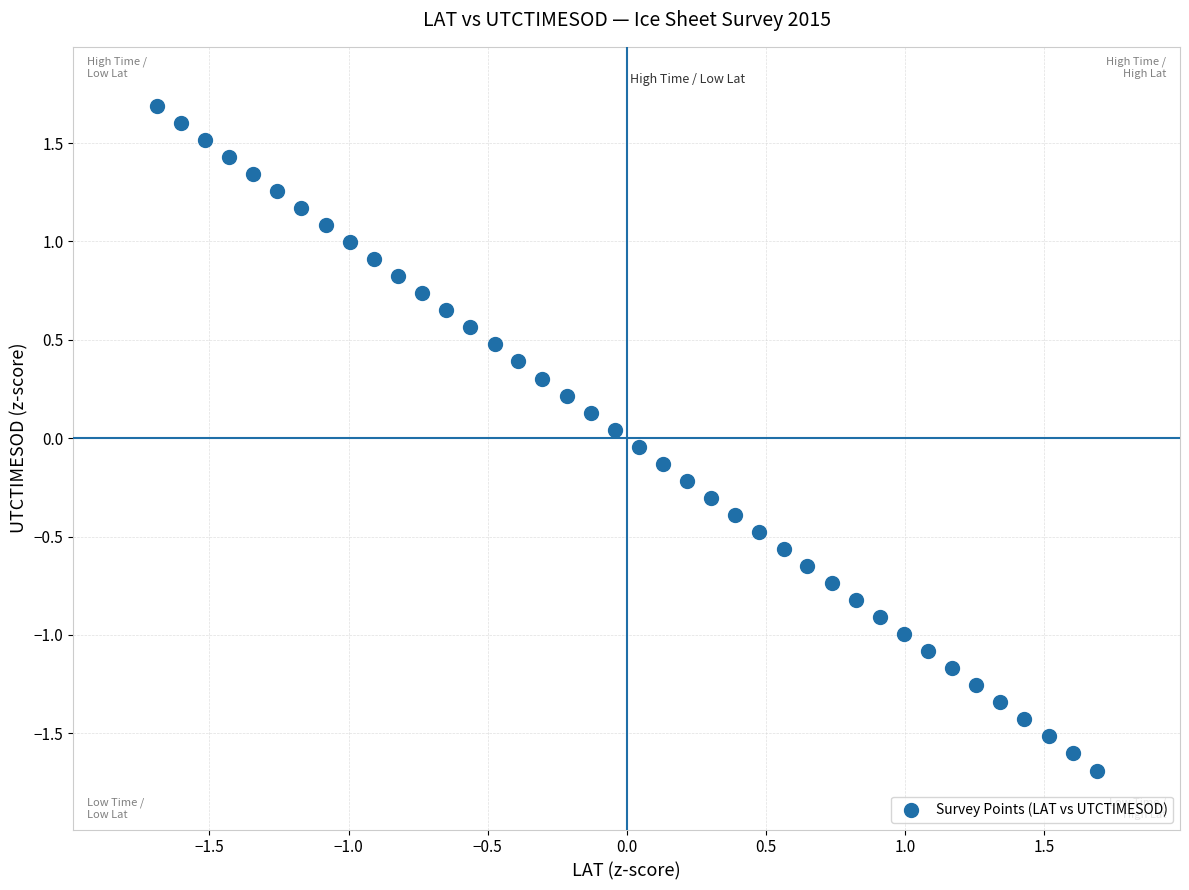

What is the range of X values (max minus min)?

3.4